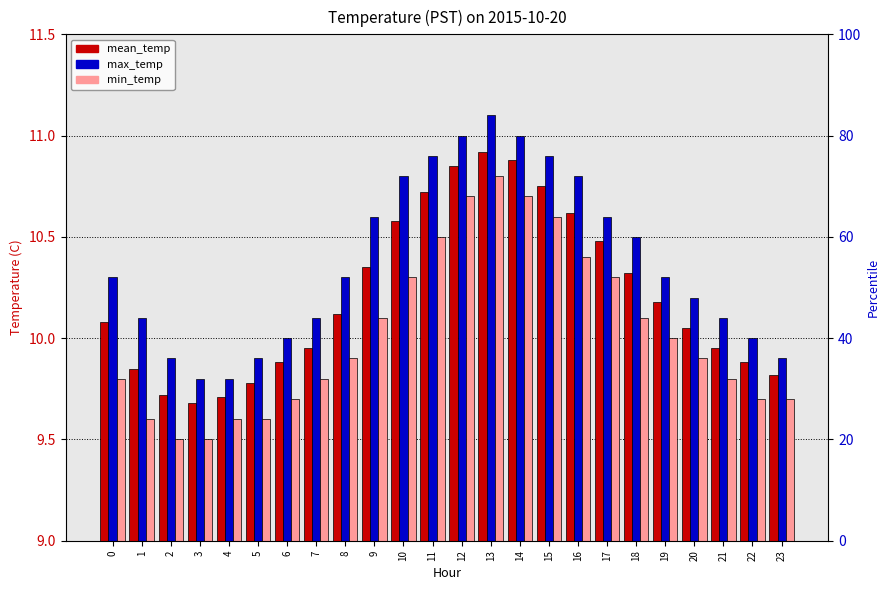

Between 22 and 10, which is larger?

10